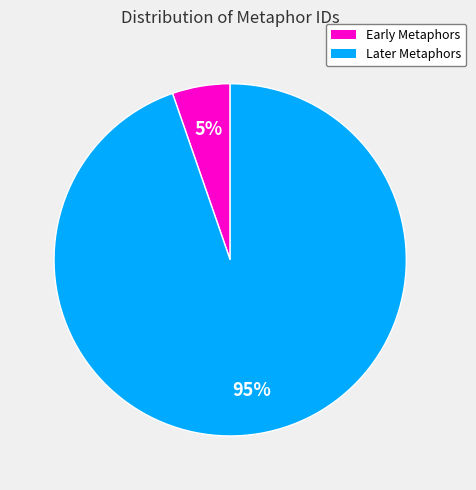

Is there any slice that represents more than half of the pie?

Yes